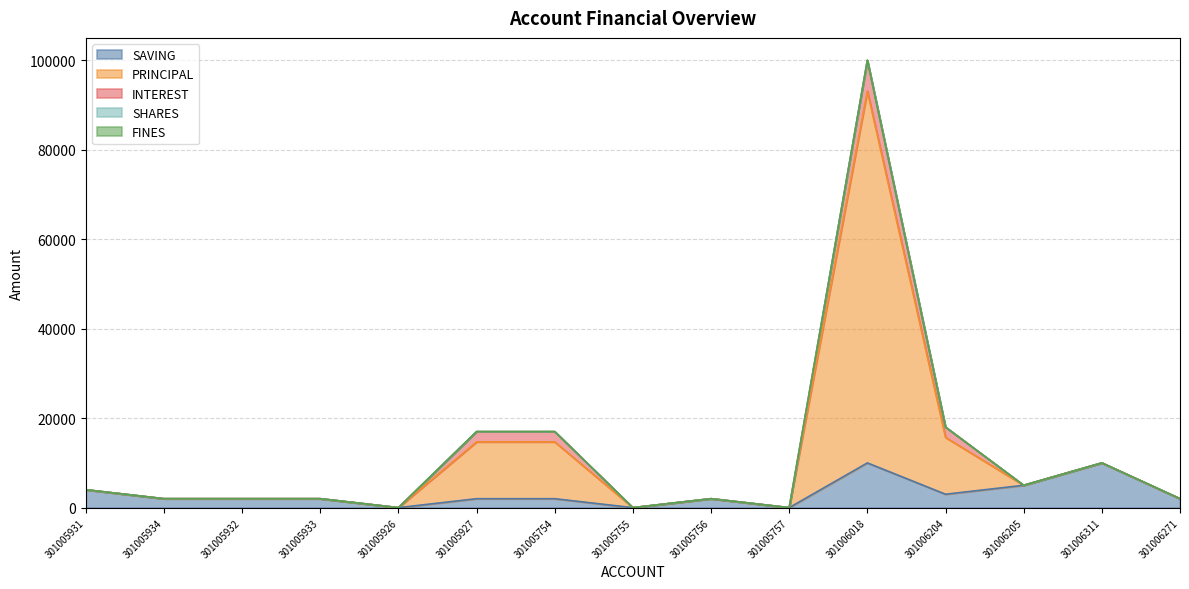

Between 301005934 and 301005756, which series saw the biggest shift?

SAVING